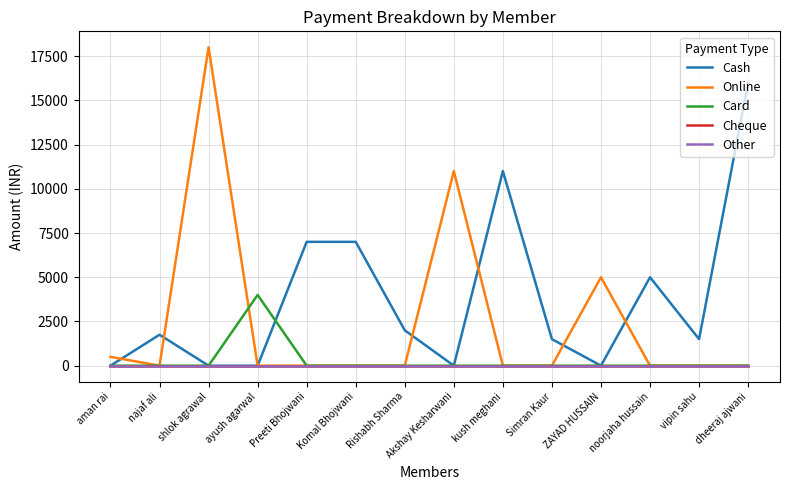

What is the difference between the highest and lowest values at Rishabh Sharma?

2000